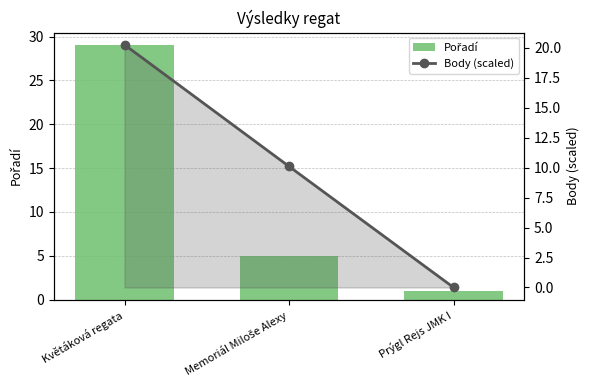

Is the value of Body (scaled) at Memoriál Miloše Alexy greater than the value of Pořadí at Memoriál Miloše Alexy?

Yes